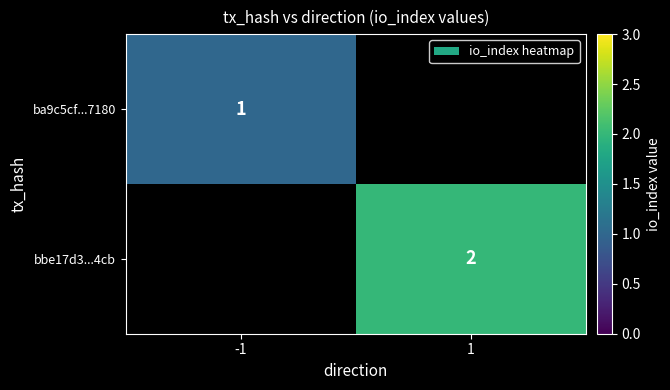

The ba9c5cf...7180 series shows 0 at -1. True or false?

False